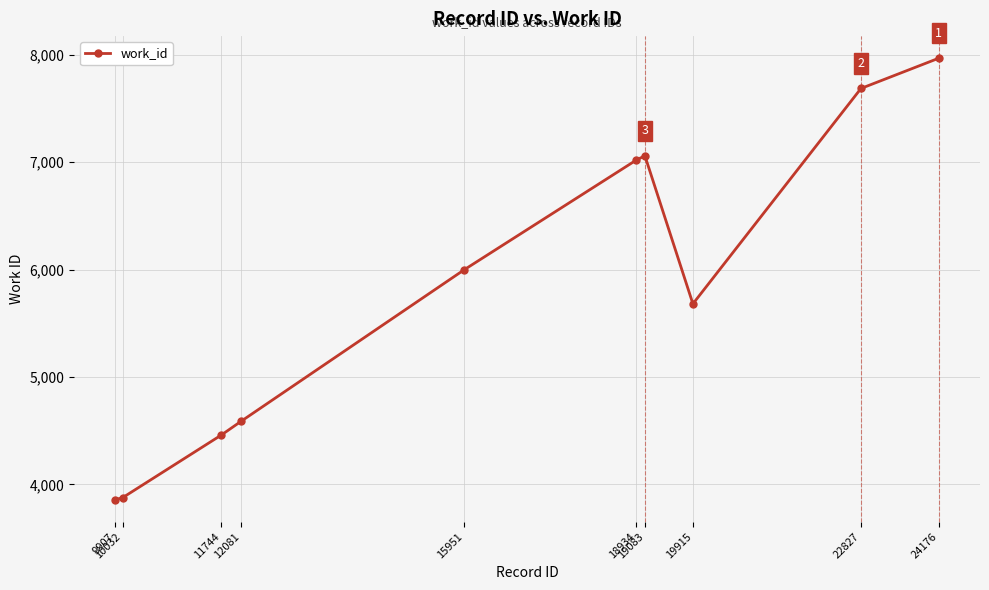

What is the value of the 6th point from the left?

7020